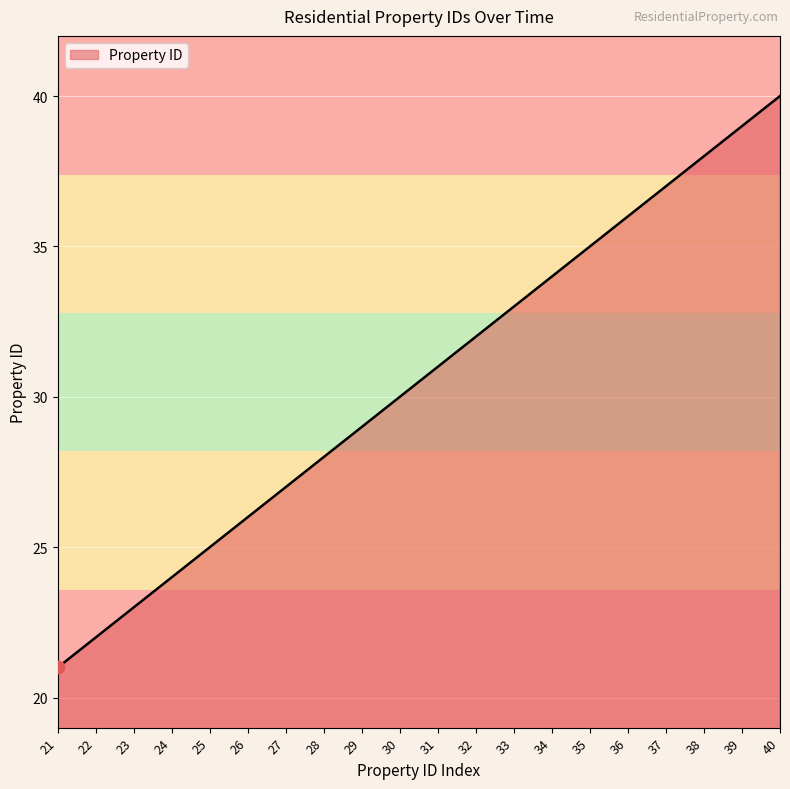

Approximately how many times larger is the value at 29 compared to 36?

0.8